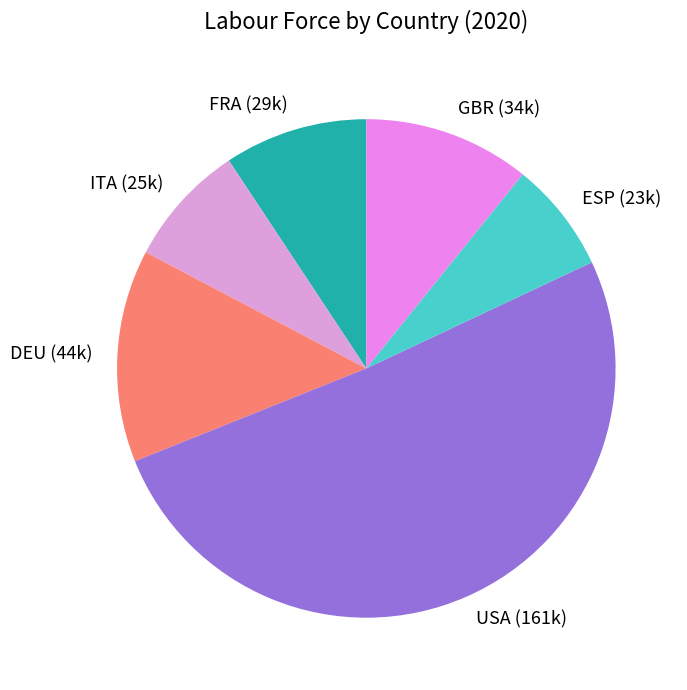

Which slice is the largest?

USA